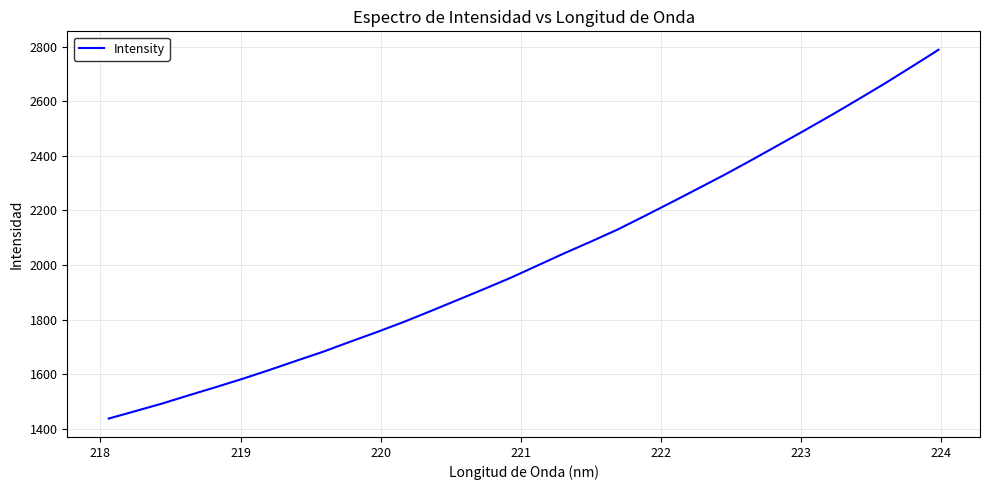

What is the greatest value displayed?

2788.7